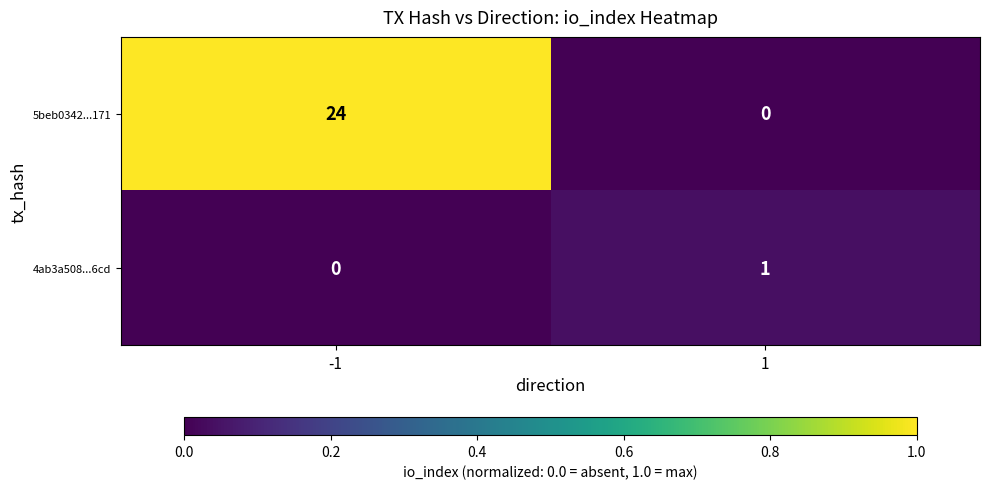

At -1, list the series in order from smallest to largest.

4ab3a508...6cd, 5beb0342...171